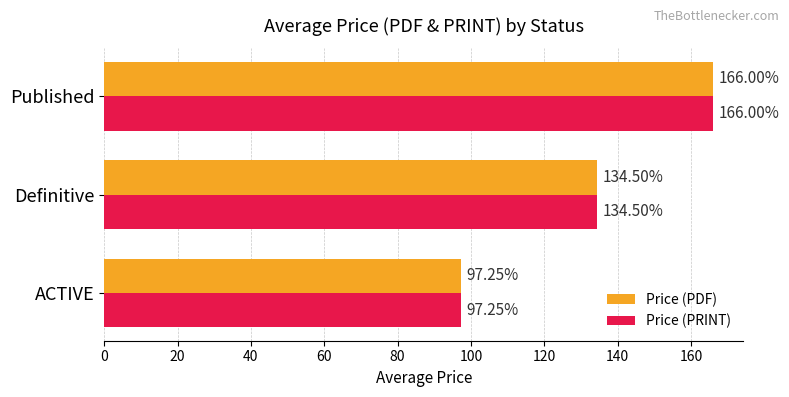

What is the total value across all series at Published?

332.0